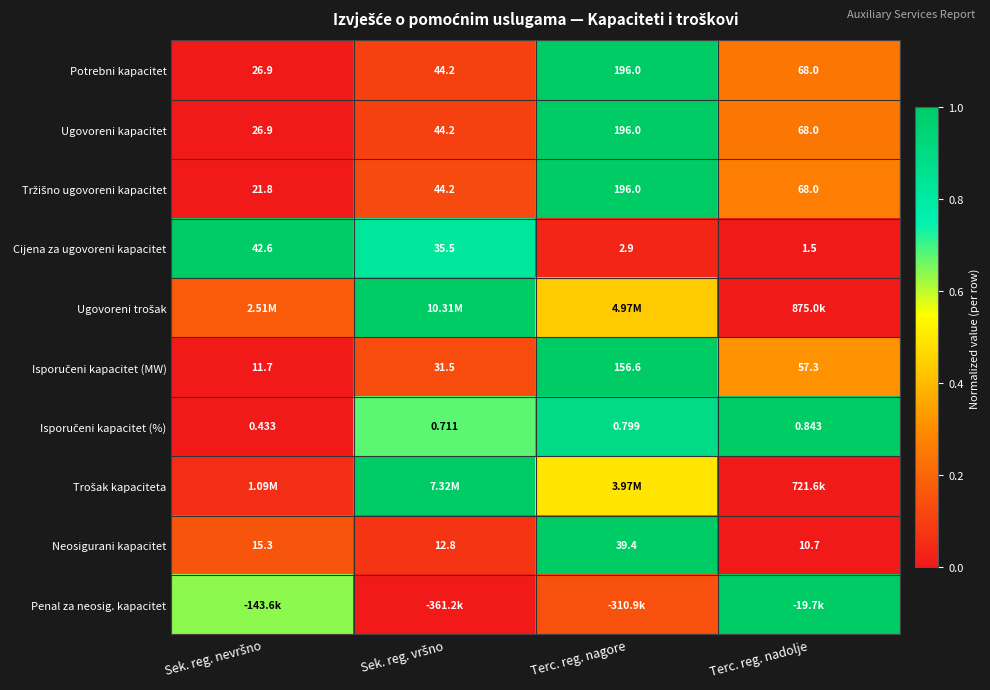

How many values in the Potrebni kapacitet series are below 68?

2